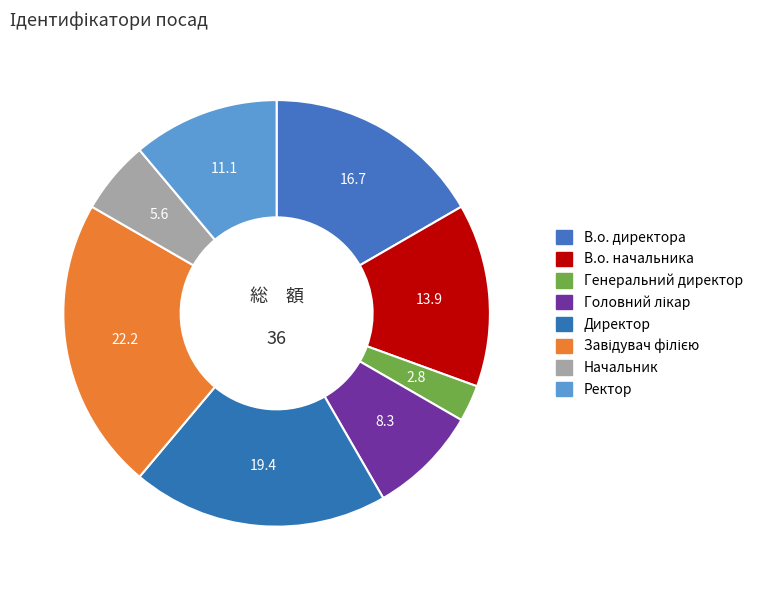

Count the number of slices in the pie.

8